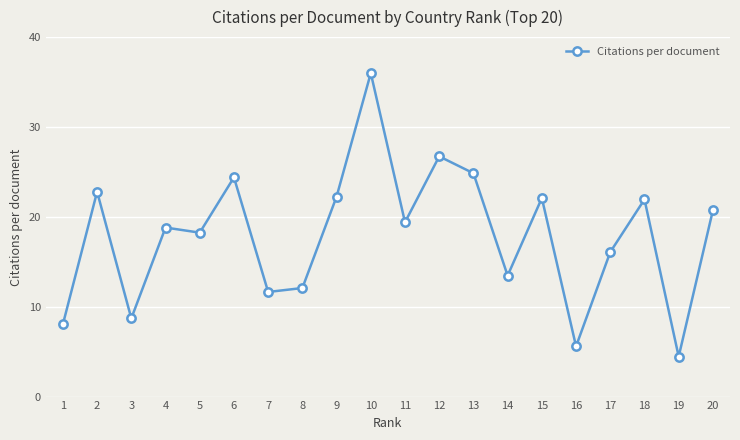

Where does the data first go above 19?

2